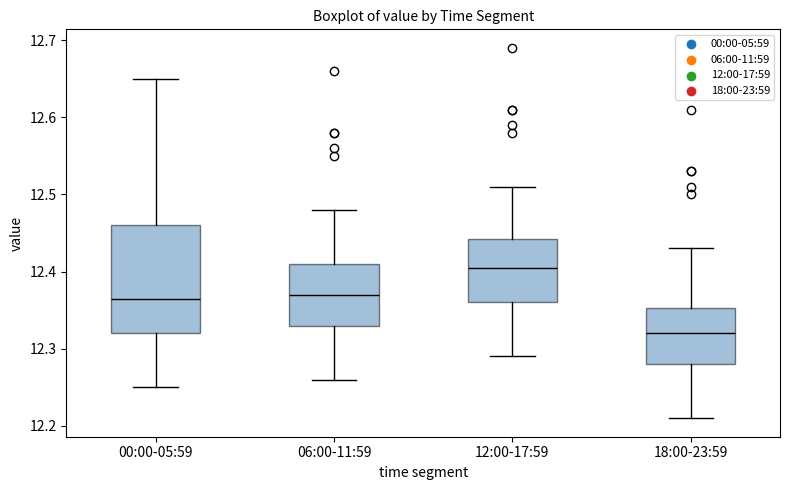

Comparing the boxes themselves (not the whiskers), which one is the tallest?

00:00-05:59